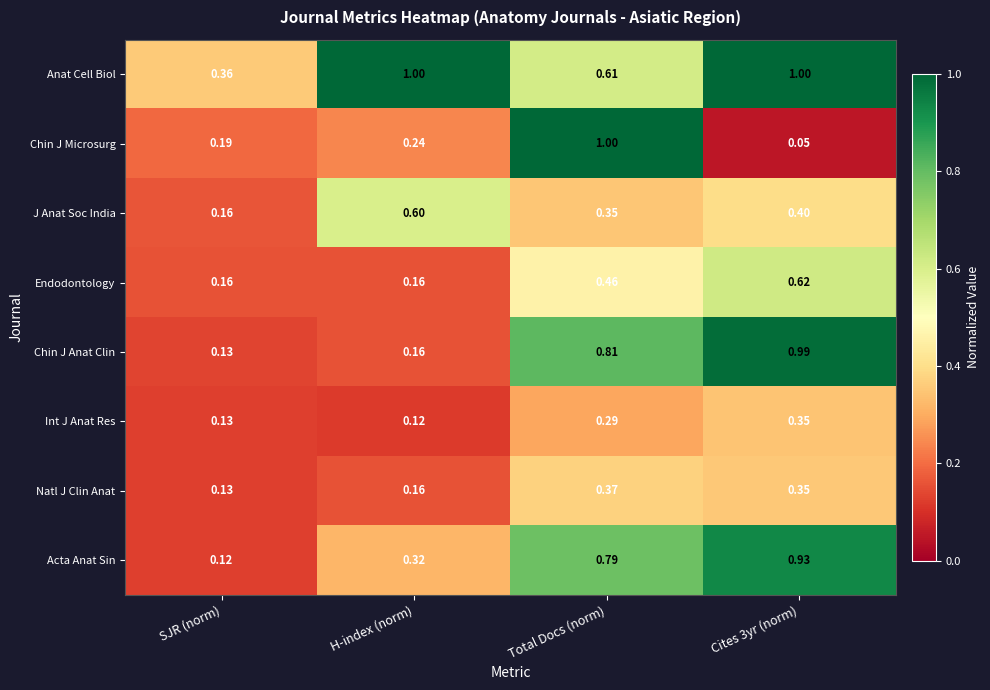

Which series changed the most between H-index (norm) and Cites 3yr (norm)?

Chin J Anat Clin